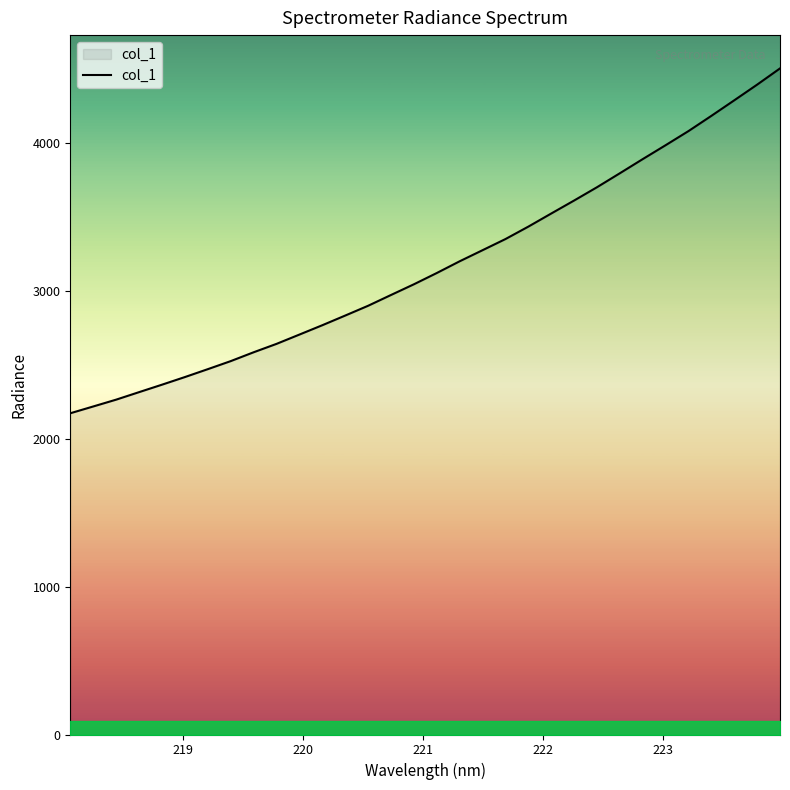

What is the greatest value displayed?

4505.1